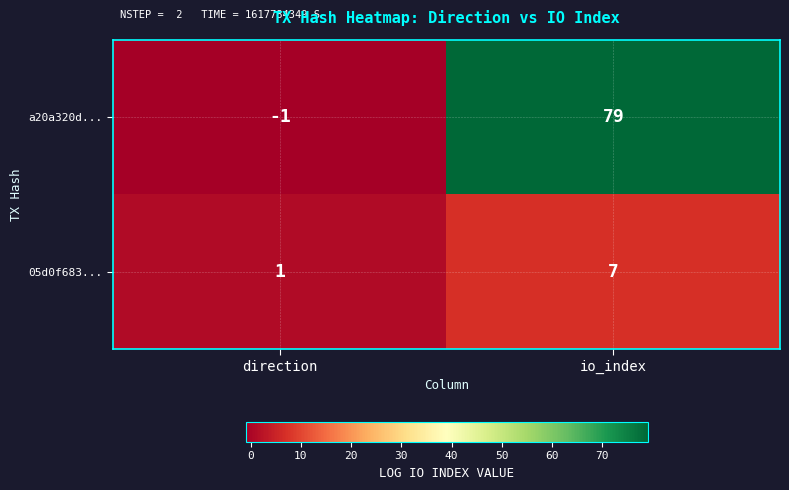

What is the total value across all series at io_index?

86